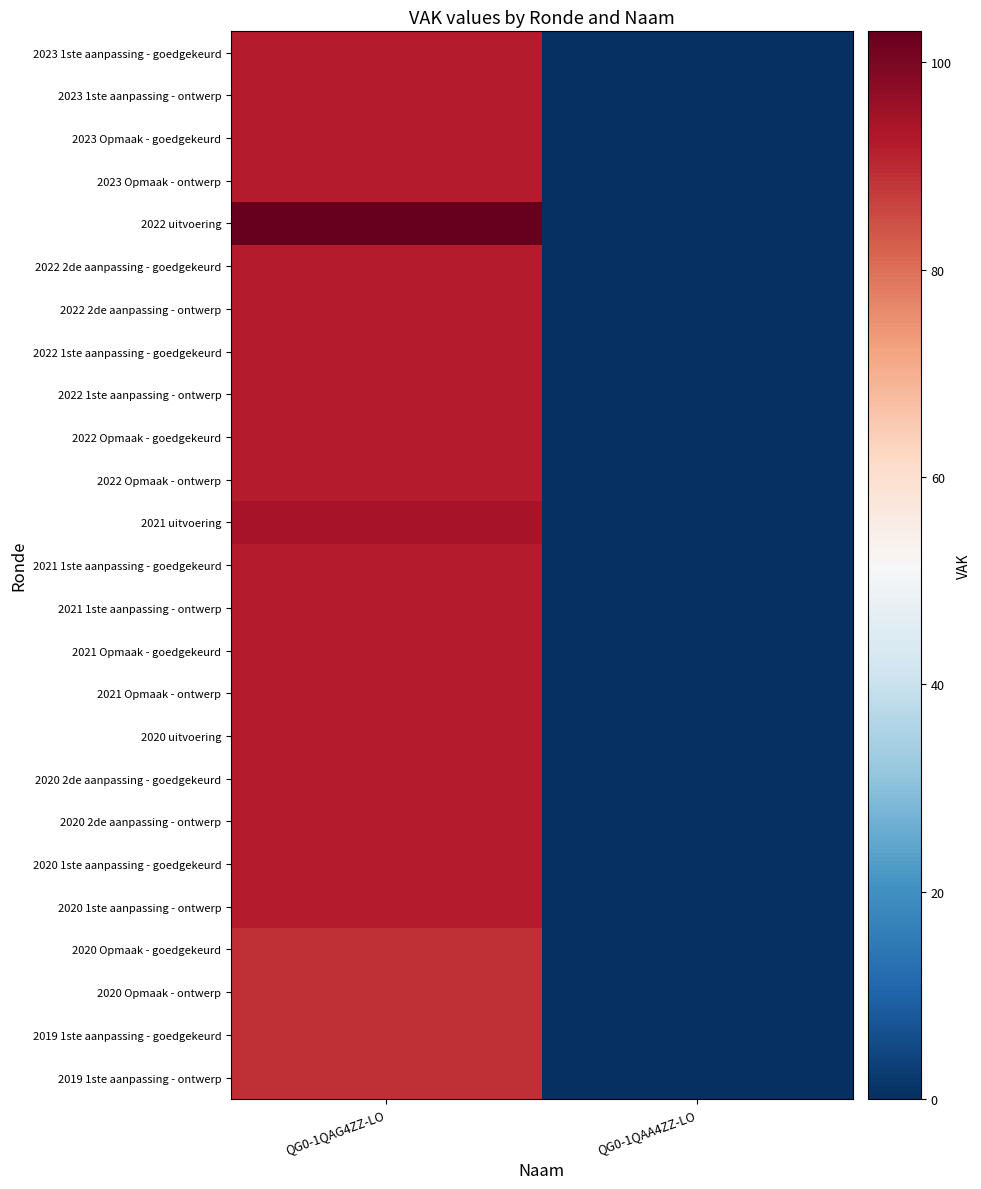

Rank the series by their maximum value, from lowest to highest.

2020 Opmaak - goedgekeurd, 2020 Opmaak - ontwerp, 2019 1ste aanpassing - goedgekeurd, 2019 1ste aanpassing - ontwerp, 2023 1ste aanpassing - goedgekeurd, 2023 1ste aanpassing - ontwerp, 2023 Opmaak - goedgekeurd, 2023 Opmaak - ontwerp, 2022 2de aanpassing - goedgekeurd, 2022 2de aanpassing - ontwerp, 2022 1ste aanpassing - goedgekeurd, 2022 1ste aanpassing - ontwerp, 2022 Opmaak - goedgekeurd, 2022 Opmaak - ontwerp, 2021 1ste aanpassing - goedgekeurd, 2021 1ste aanpassing - ontwerp, 2021 Opmaak - goedgekeurd, 2021 Opmaak - ontwerp, 2020 uitvoering, 2020 2de aanpassing - goedgekeurd, 2020 2de aanpassing - ontwerp, 2020 1ste aanpassing - goedgekeurd, 2020 1ste aanpassing - ontwerp, 2021 uitvoering, 2022 uitvoering